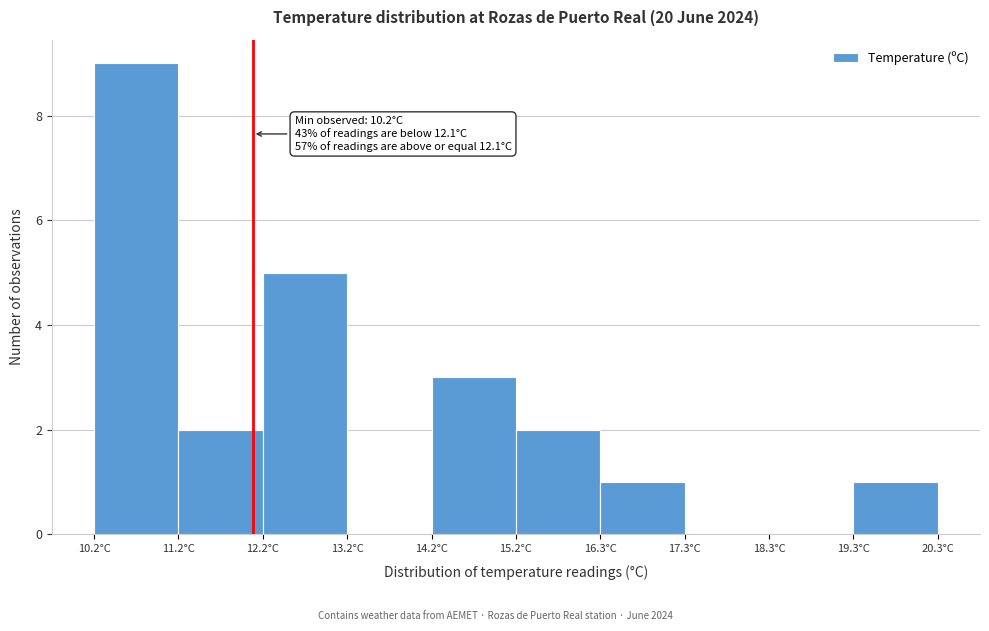

Which range on the x-axis has the tallest bar?

10.2 to 11.2